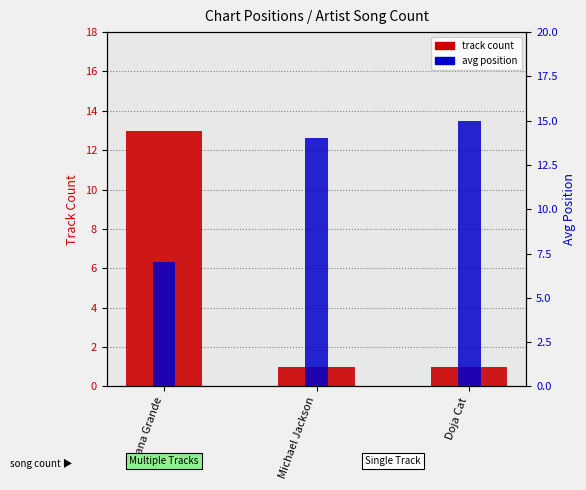

Rank the categories by track count value from highest to lowest.

Ariana Grande, Michael Jackson, Doja Cat